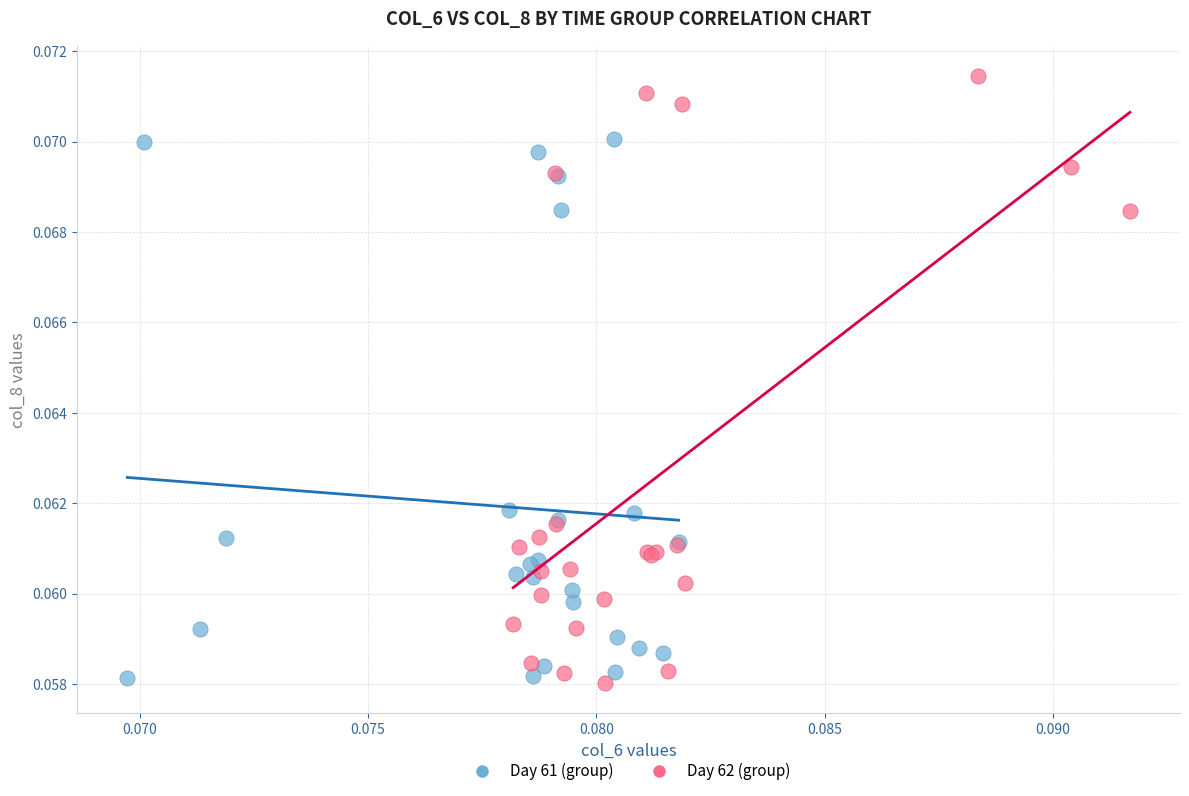

Which series contains the highest Y value?

Day 62 (group)